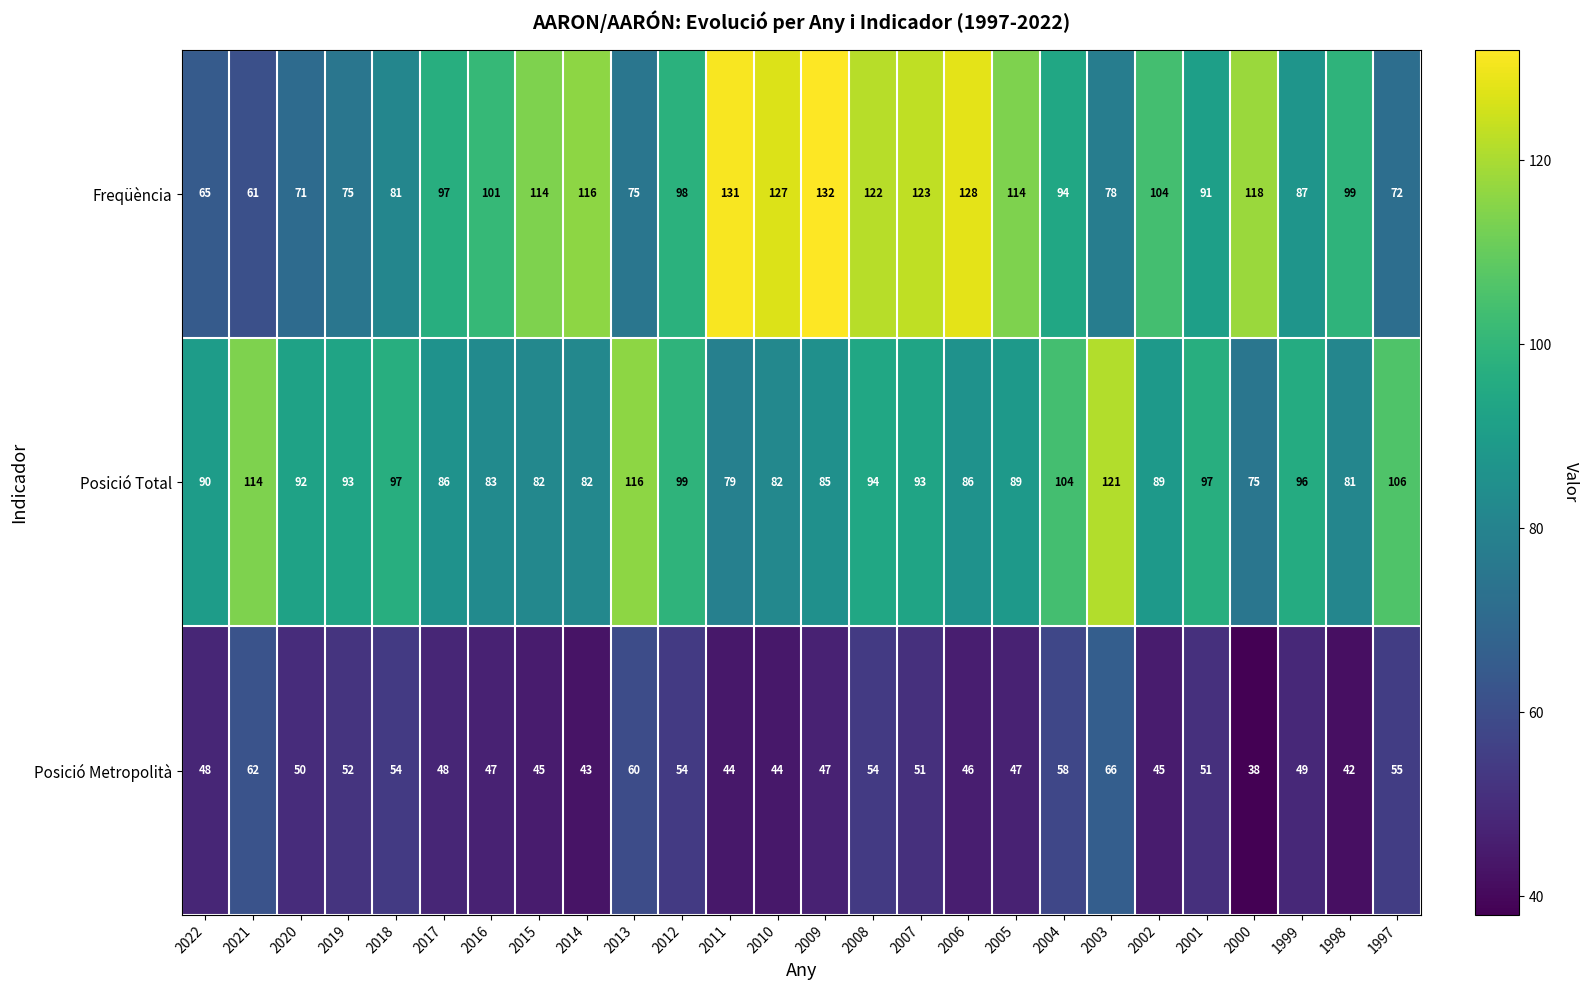

The Freqüència series shows 127 at 1999. True or false?

False